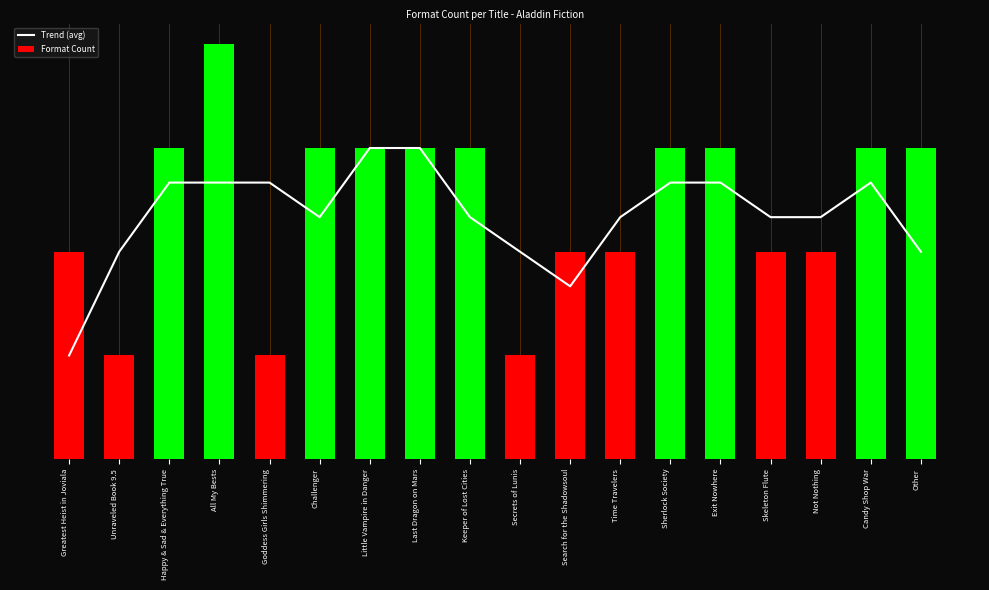

Reading left to right, what are all the values shown in this chart?

Trend (avg): 1.0	2.0	2.7	2.7	2.7	2.3	3.0	3.0	2.3	2.0	1.7	2.3	2.7	2.7	2.3	2.3	2.7	2.0
Format Count: 2.0	1.0	3.0	4.0	1.0	3.0	3.0	3.0	3.0	1.0	2.0	2.0	3.0	3.0	2.0	2.0	3.0	3.0